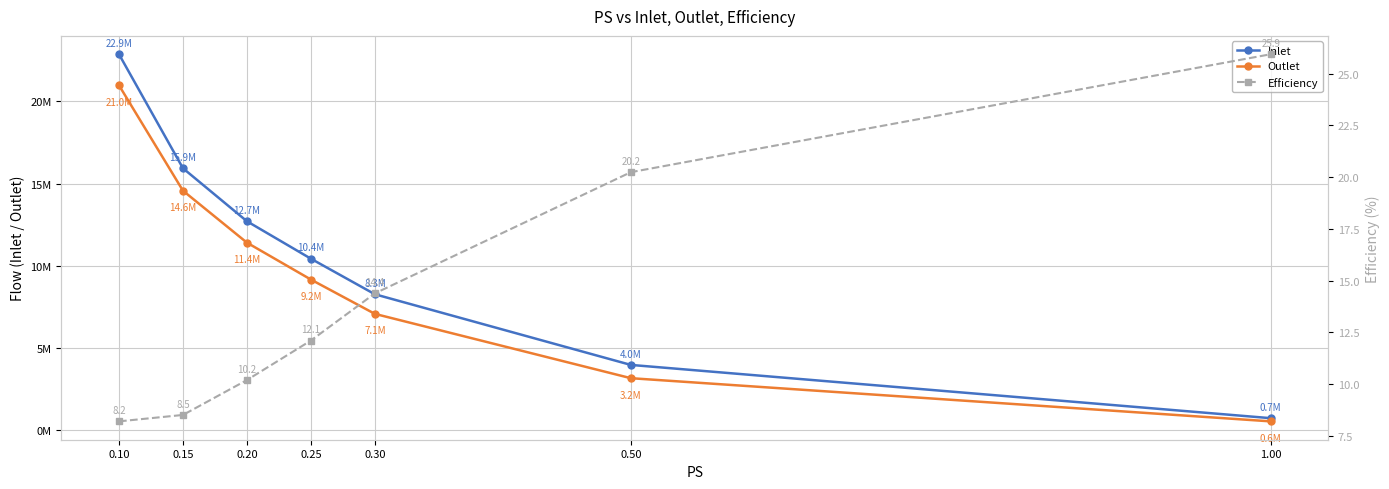

What are all the series names shown in the legend?

Inlet, Outlet, Efficiency